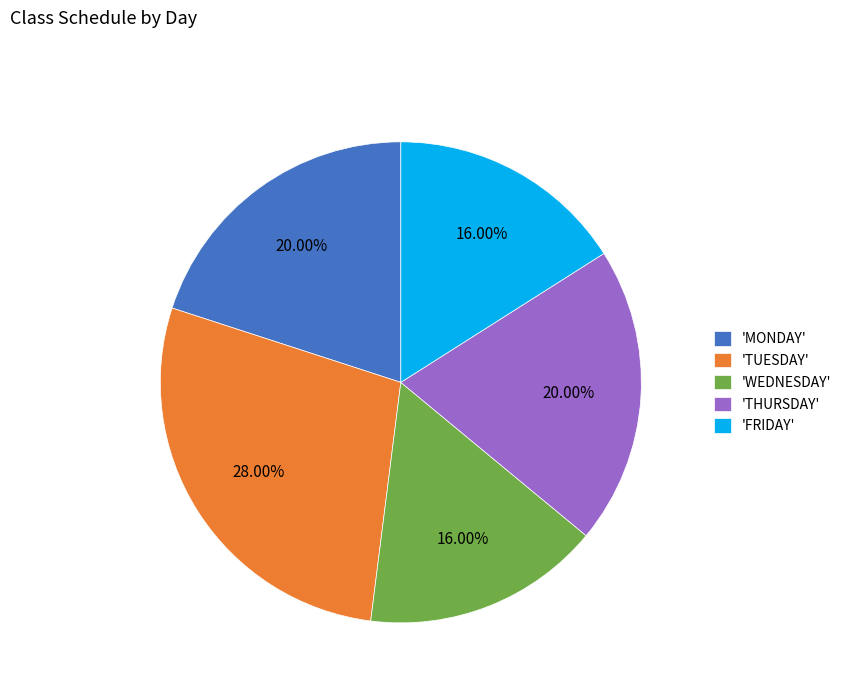

Count the number of slices in the pie.

5